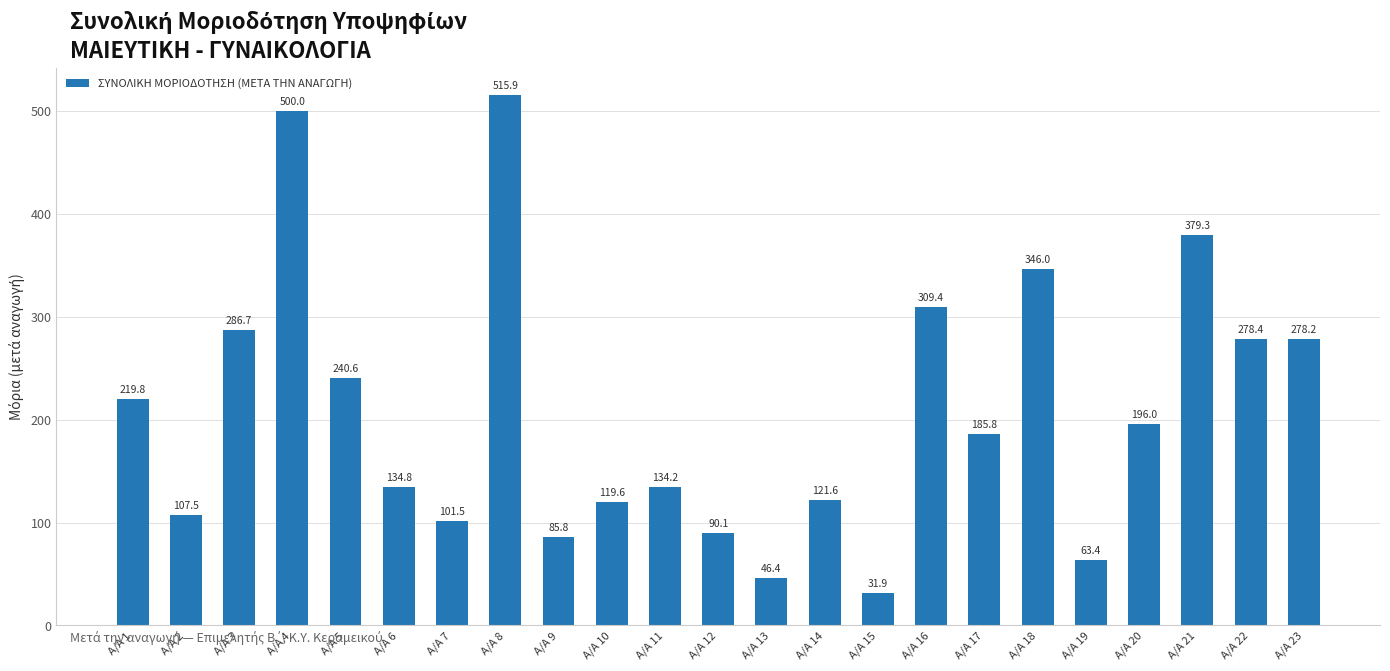

Approximately how many times larger is the value at A/A 10 compared to A/A 8?

0.2